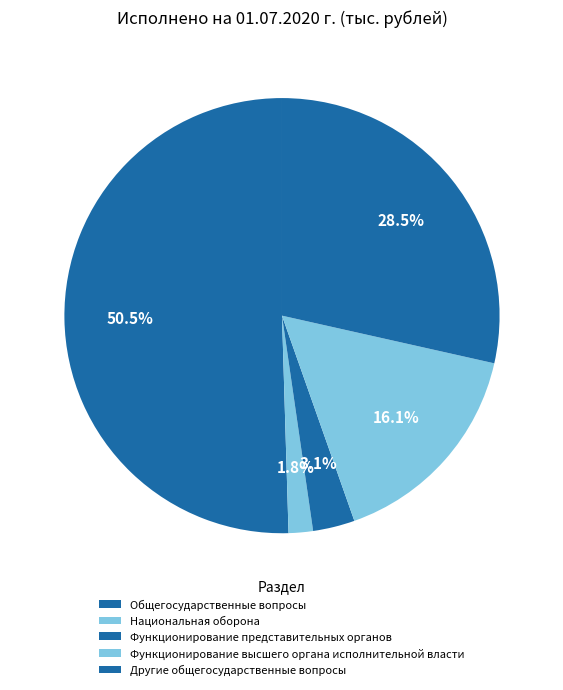

Is the sum of Функционирование высшего органа исполнительной власти and Национальная оборона greater than half?

No